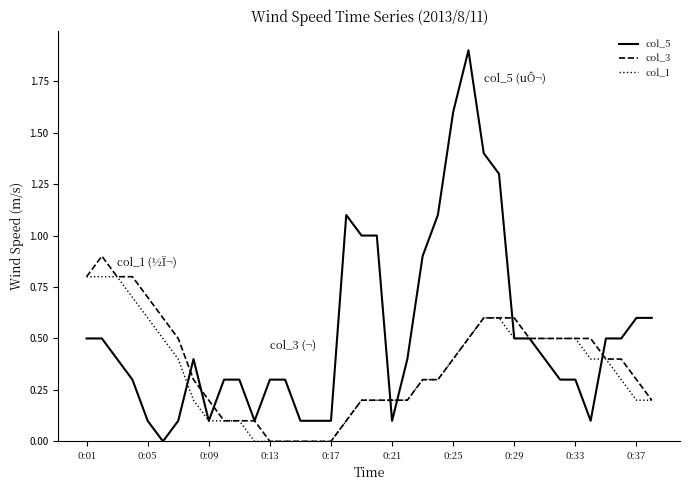

Count the number of data series in this chart.

3